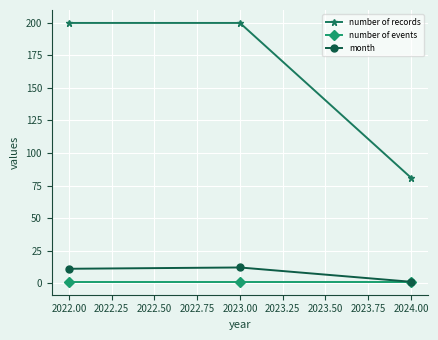

What is the maximum value shown in the chart?

200